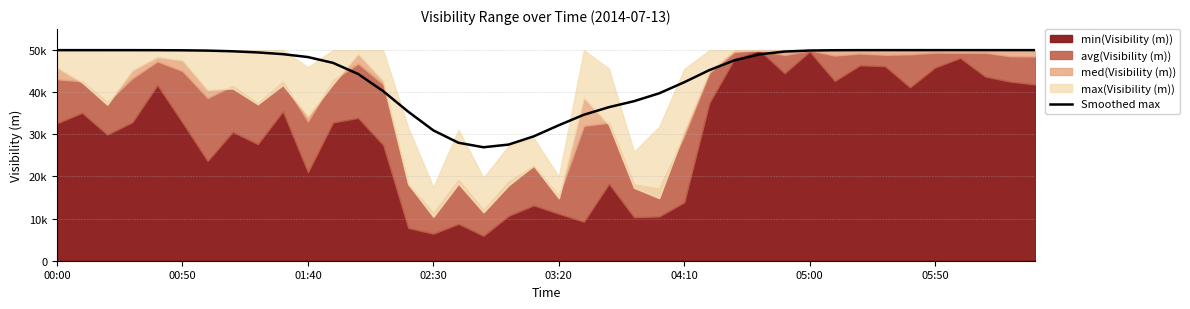

True or false: the data has more than 0 interior local peaks.

False